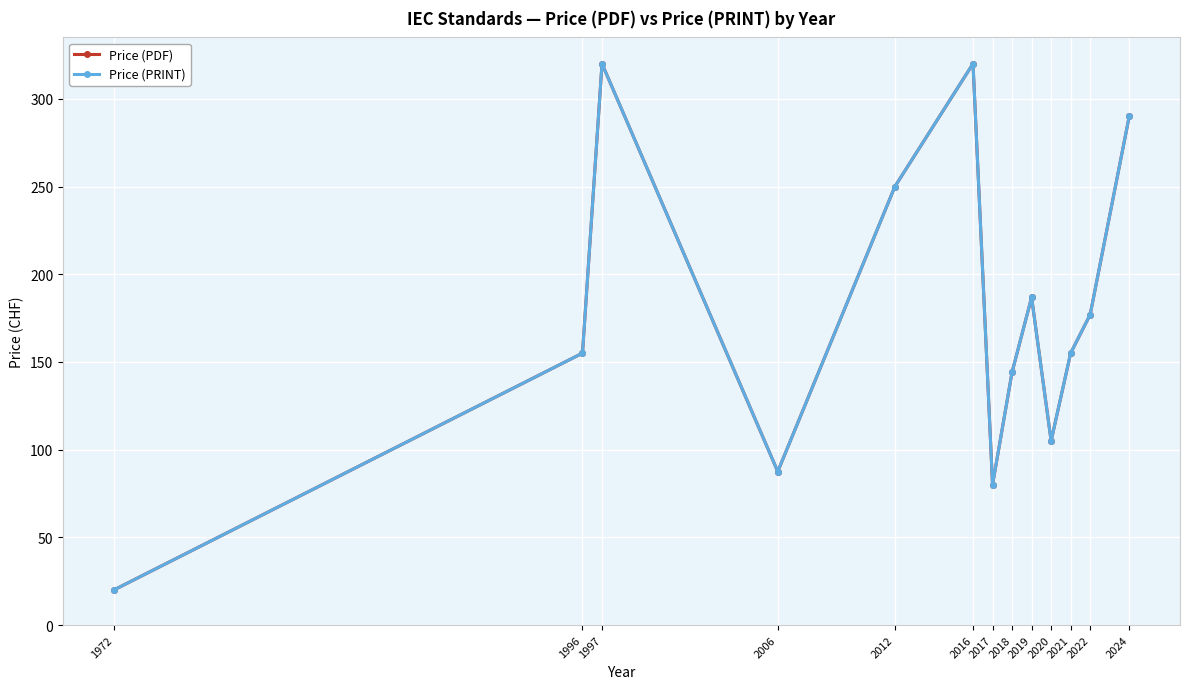

Is this an area chart (filled region under the line)?

No